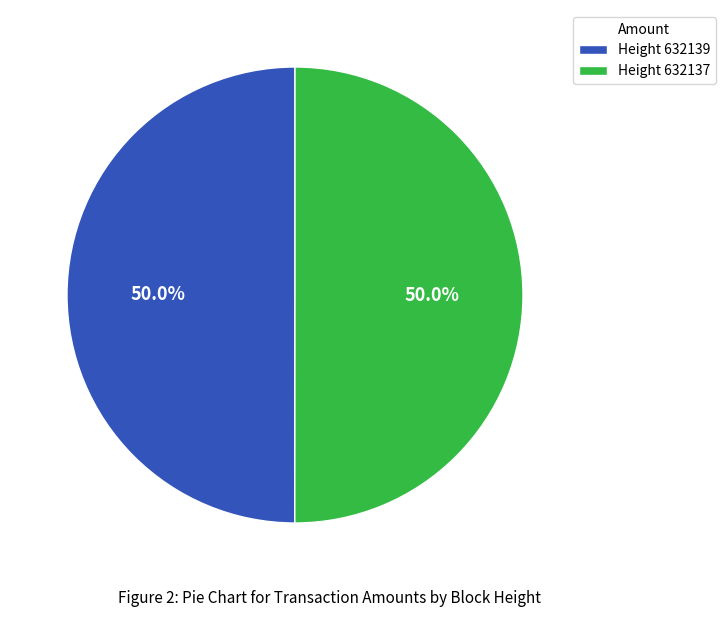

Combined, what portion of the pie is Height 632139 and Height 632137?

100.0%